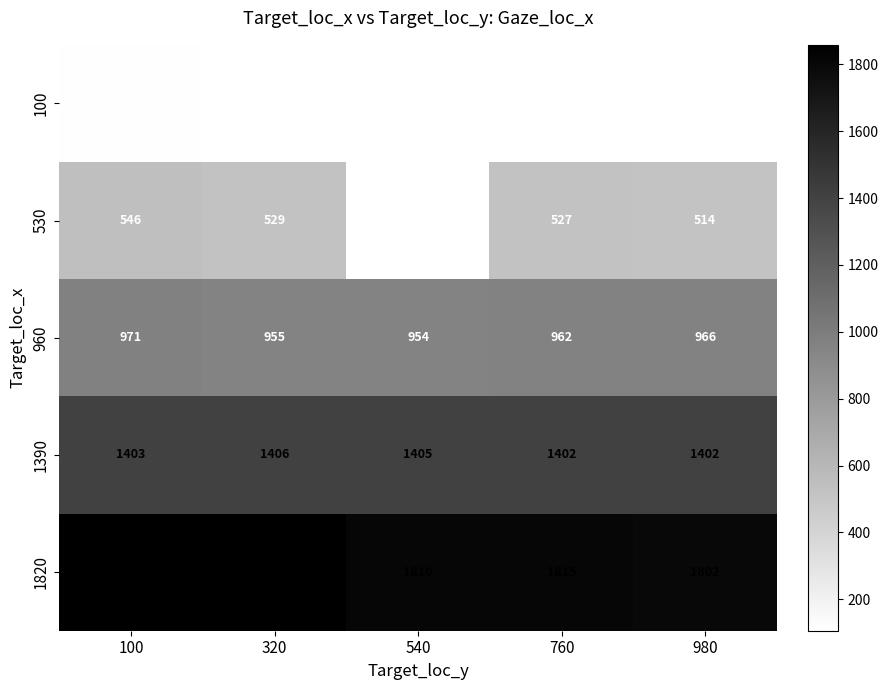

Is the value of 530 at 980 greater than the value of 1390 at 980?

No